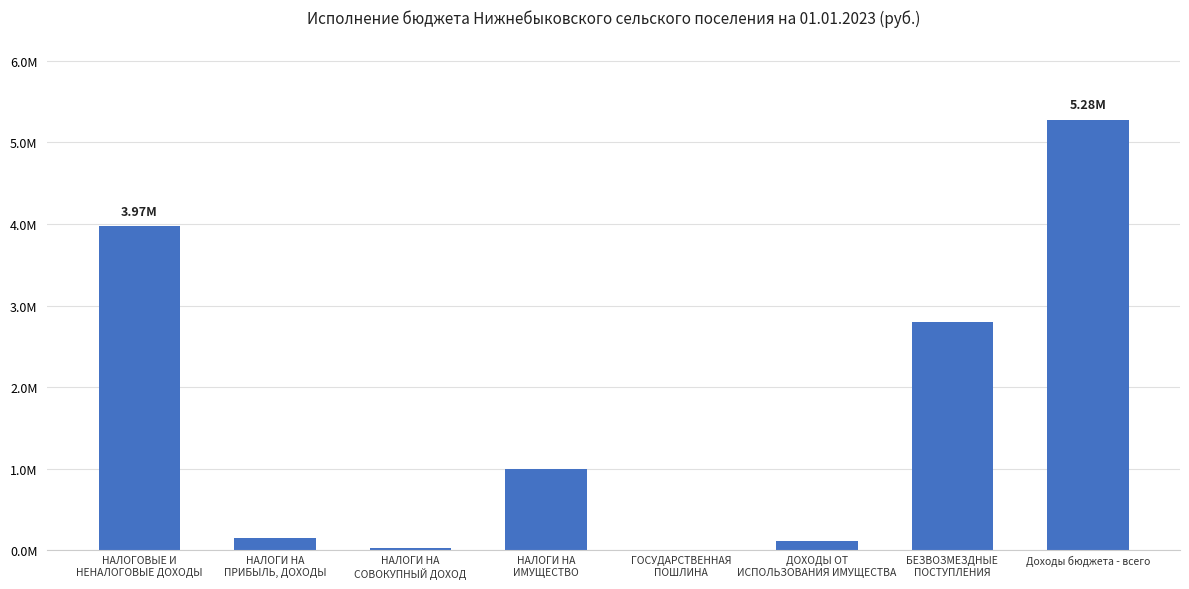

At which category does the chart reach its peak across all series?

Доходы бюджета - всего